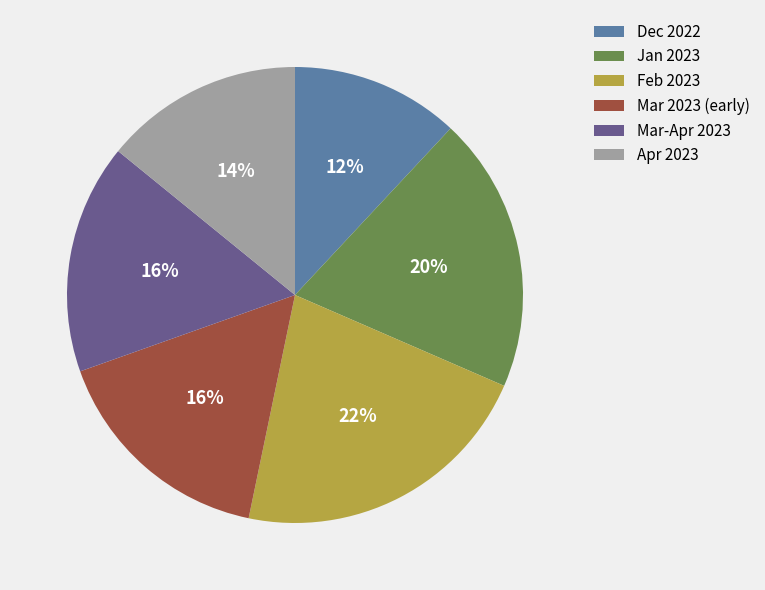

What is the largest slice in the pie chart?

Feb 2023